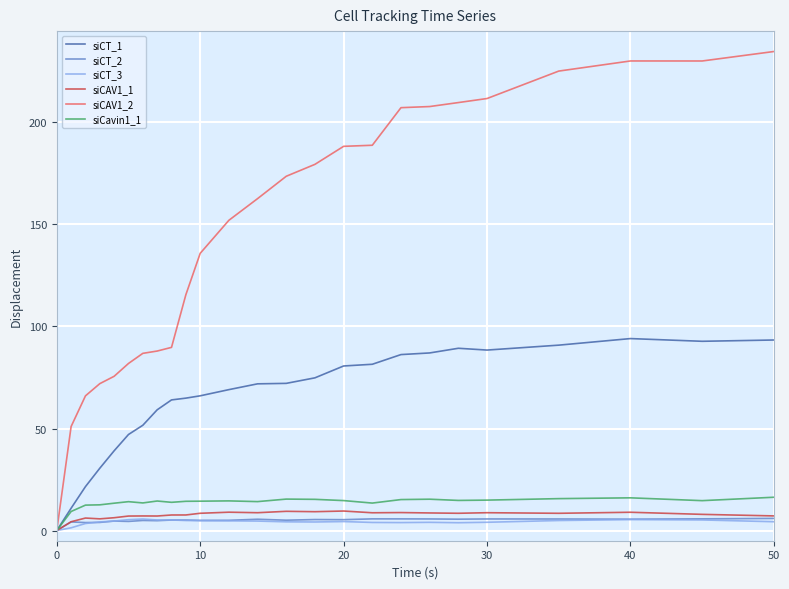

Which series has the largest total across all categories?

siCAV1_2